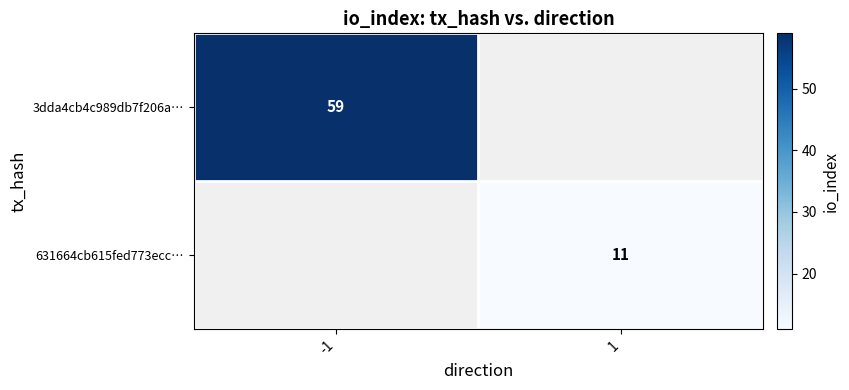

The 3dda4cb4c989db7f206a… series shows 59 at -1. True or false?

True